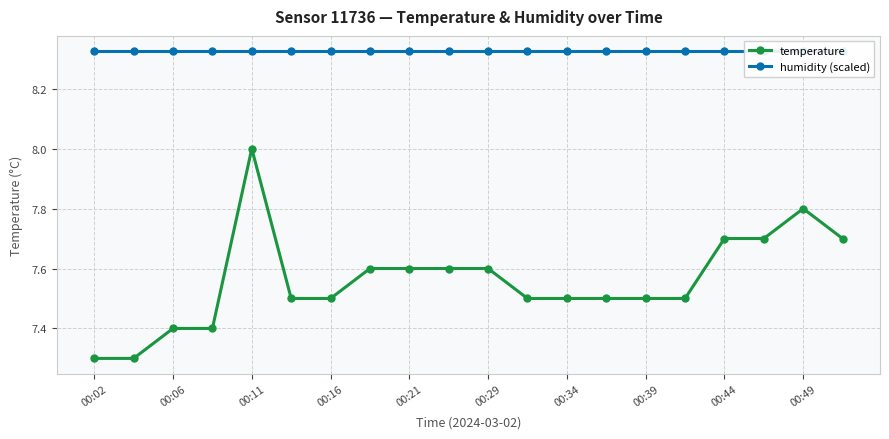

Is it true that temperature equals 10.0 at 00:16?

False